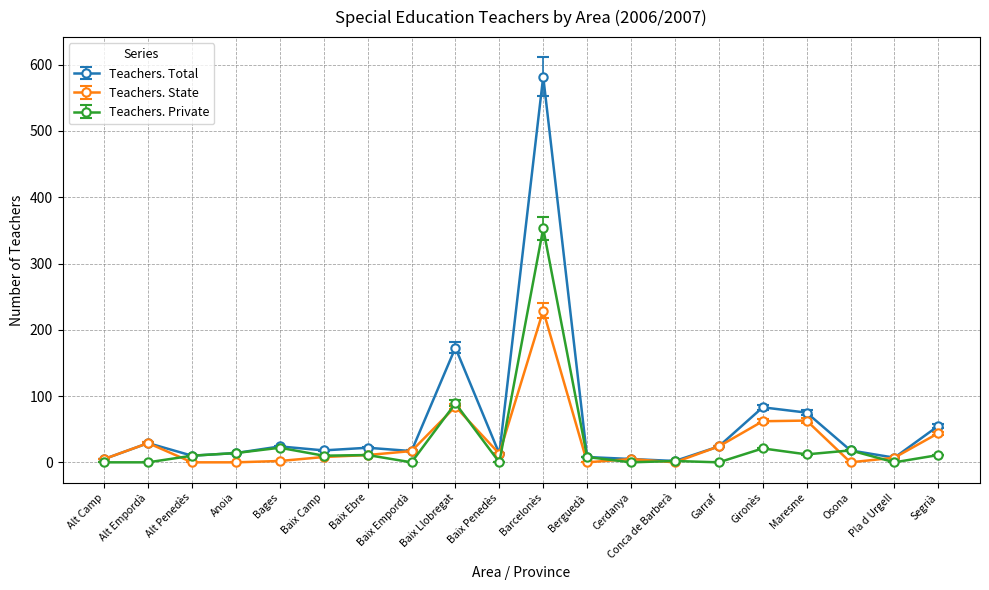

Count the number of data series in this chart.

3